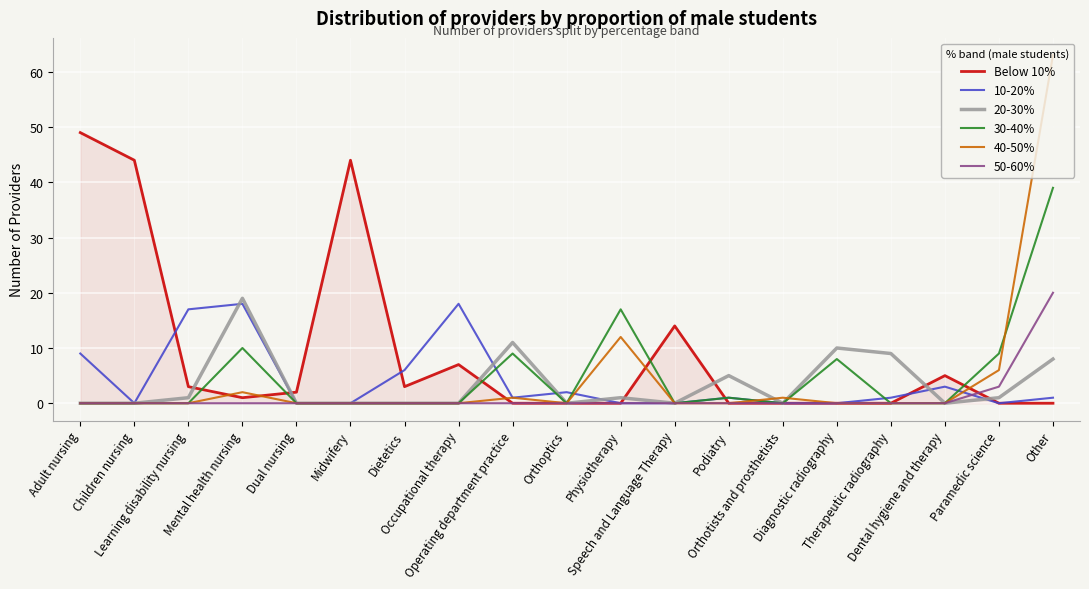

What is the total value across all series at Operating department practice?

22